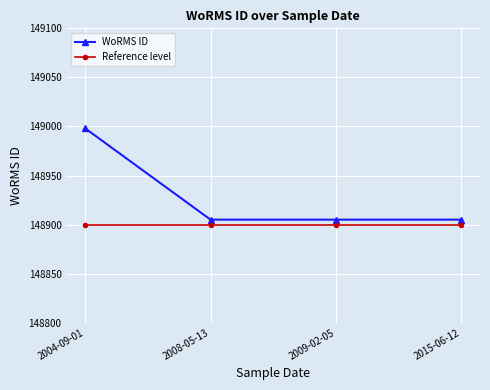

Reading left to right, list all the values displayed in this chart.

WoRMS ID: 148998	148905	148905	148905
Reference level: 148900	148900	148900	148900